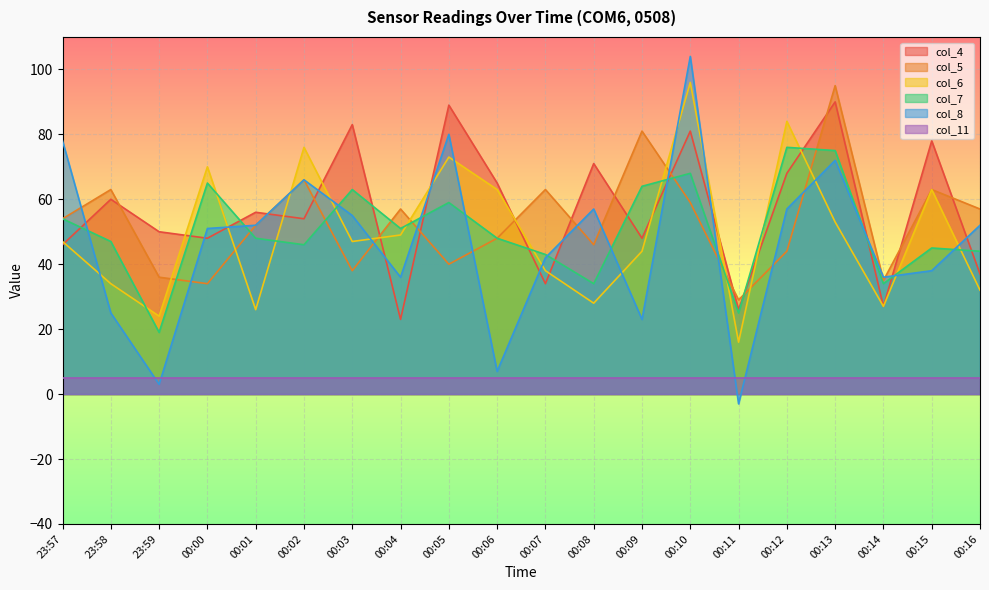

Reading right to left, transcribe all the data shown in this chart.

col_4: 37	78	27	90	68	26	81	48	71	34	65	89	23	83	54	56	48	50	60	46
col_5: 57	63	35	95	44	29	59	81	46	63	48	40	57	38	66	52	34	36	63	54
col_6: 32	63	27	53	84	16	96	44	28	38	63	73	49	47	76	26	70	24	34	47
col_7: 44	45	34	75	76	25	68	64	34	43	48	59	51	63	46	48	65	19	47	54
col_8: 52	38	36	72	57	-3	104	23	57	42	7	80	36	55	66	52	51	3	25	78